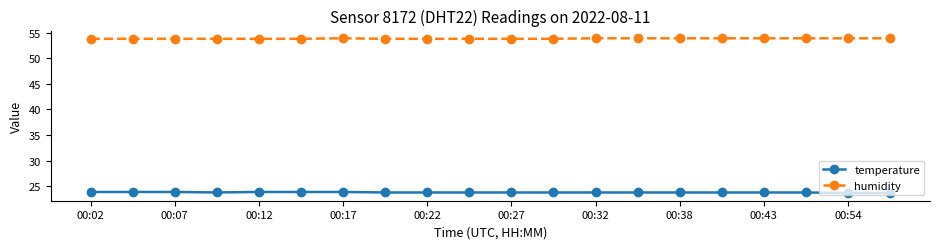

What is the smallest value displayed?

23.7